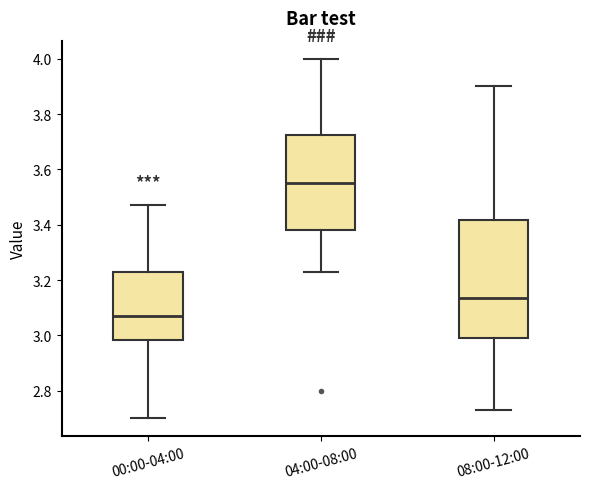

Which box's median line is the lowest?

00:00-04:00